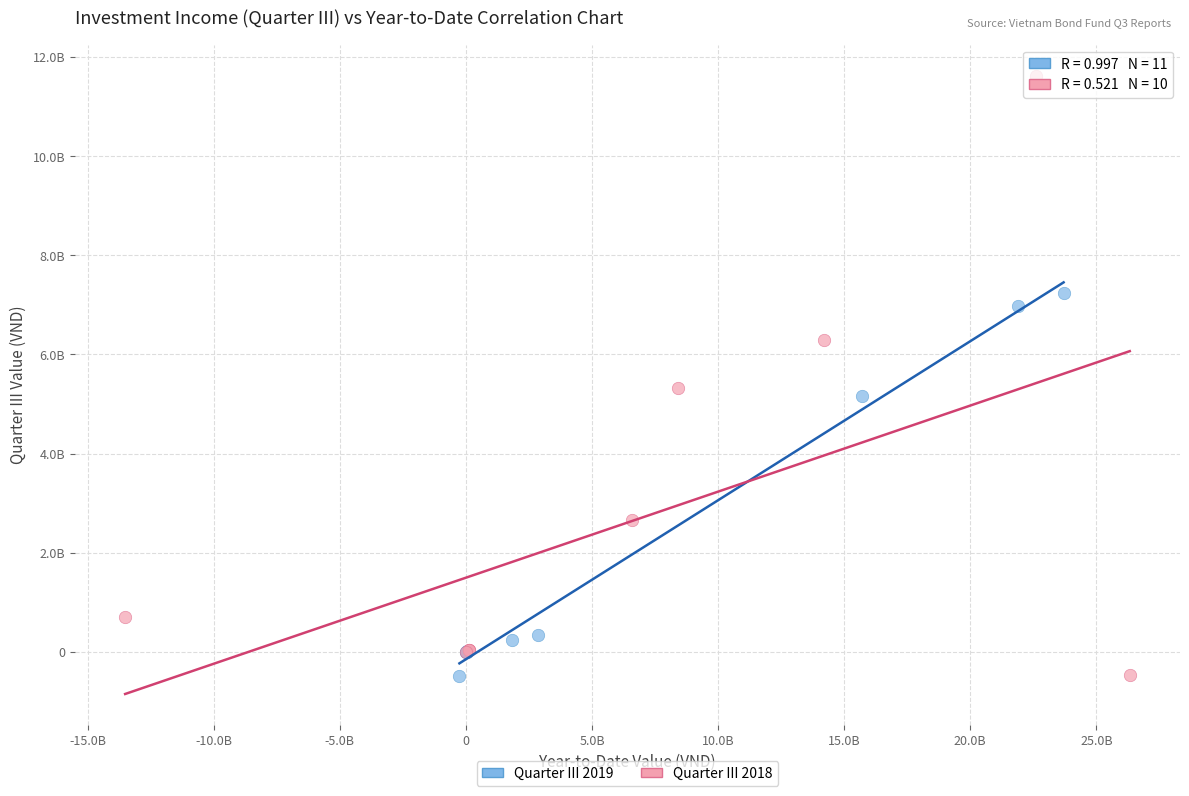

What are all the series names shown in the legend?

Quarter III 2019, Quarter III 2018